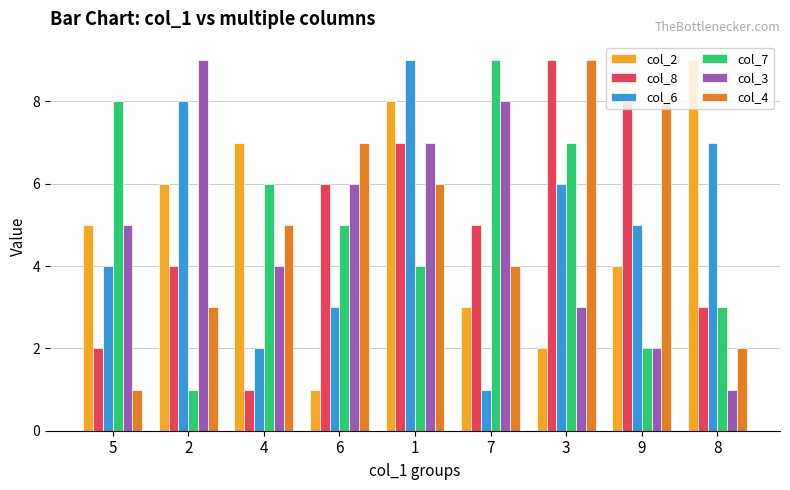

How many groups of bars are there?

9